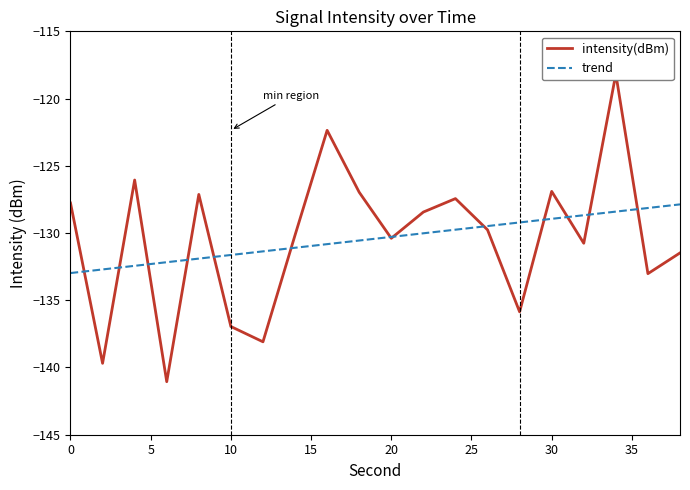

What is the smallest value displayed?

-141.1